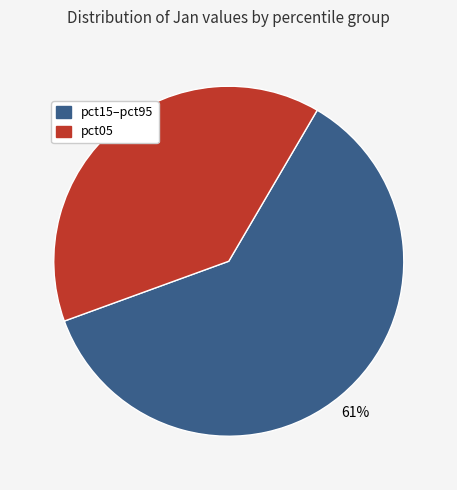

To the nearest percent, what is the difference between the largest and smallest slice percentages?

22%